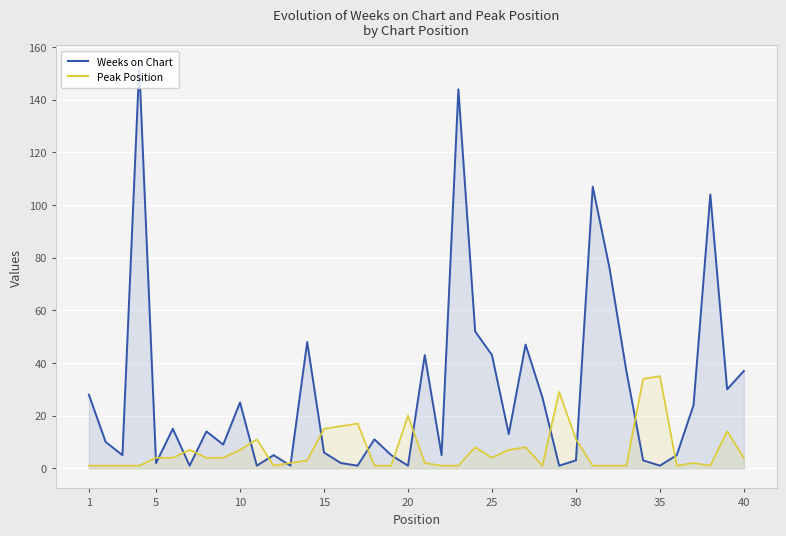

What are all the series names shown in the legend?

Weeks on Chart, Peak Position